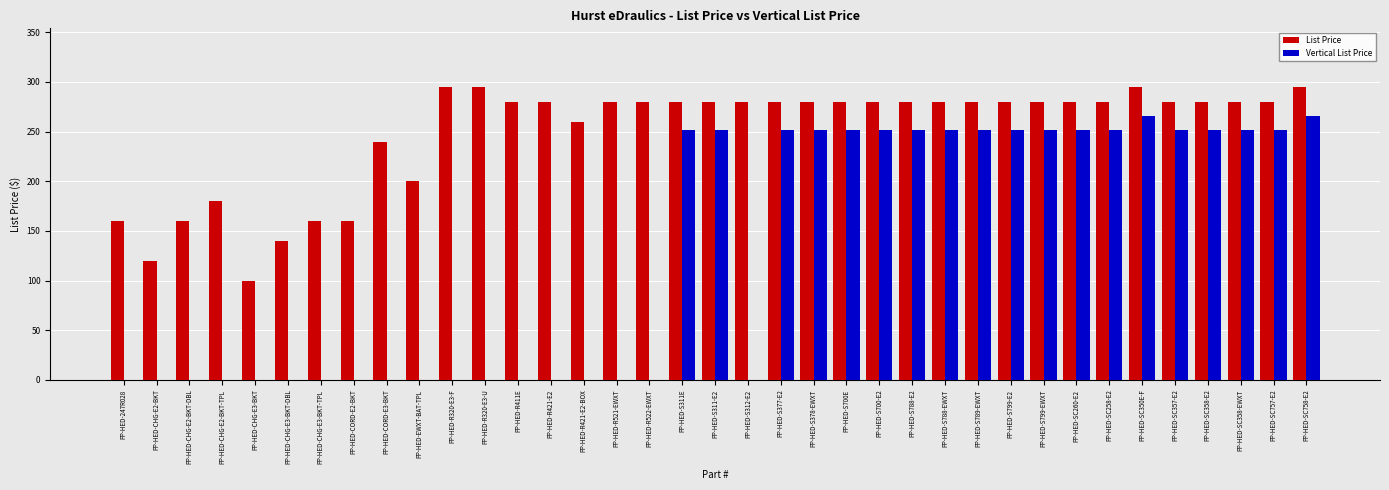

What is the maximum value shown in the chart?

295.0